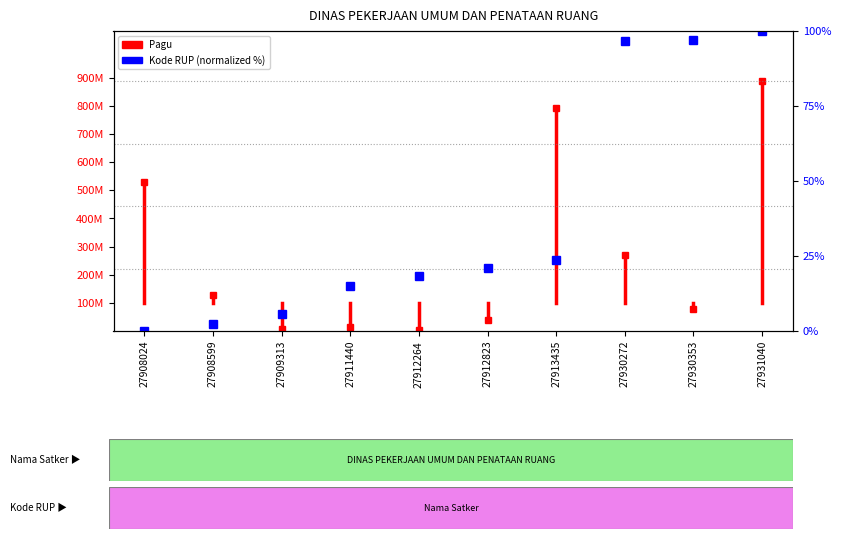

Rank the categories by value from lowest to highest.

27908024, 27908599, 27909313, 27911440, 27912264, 27912823, 27913435, 27930272, 27930353, 27931040